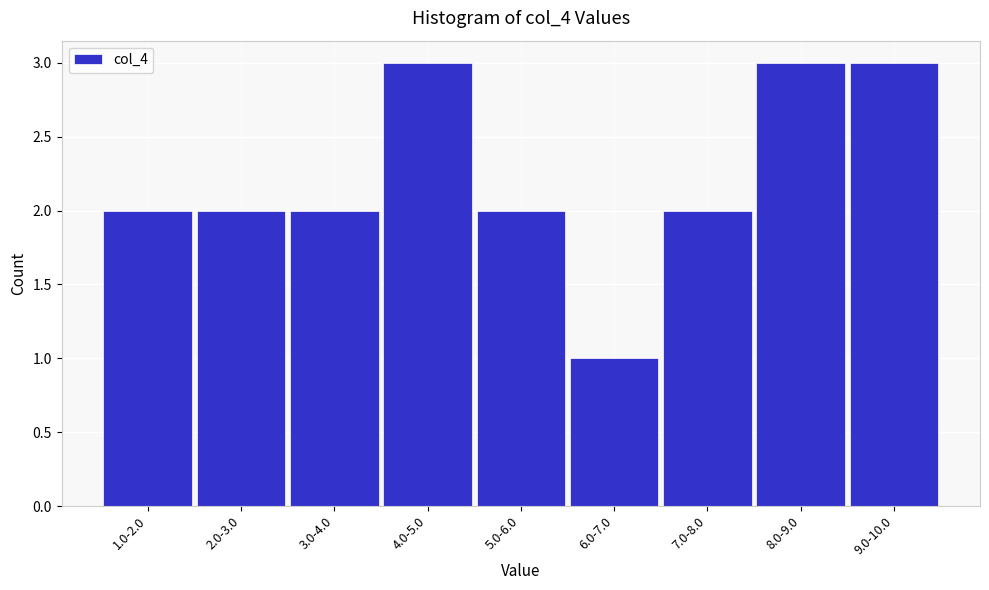

Reading left to right, list all the values displayed in this chart.

1.0-2.0=2	2.0-3.0=2	3.0-4.0=2	4.0-5.0=3	5.0-6.0=2	6.0-7.0=1	7.0-8.0=2	8.0-9.0=3	9.0-10.0=3